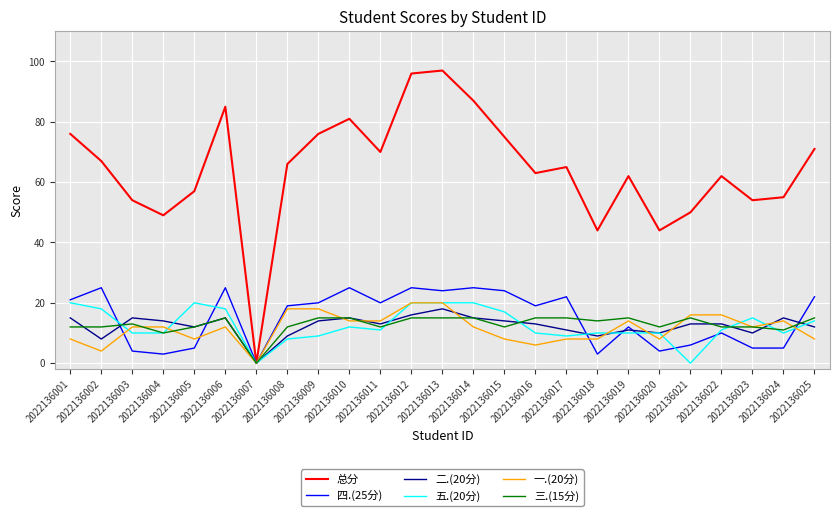

Which series has the widest spread of values?

总分